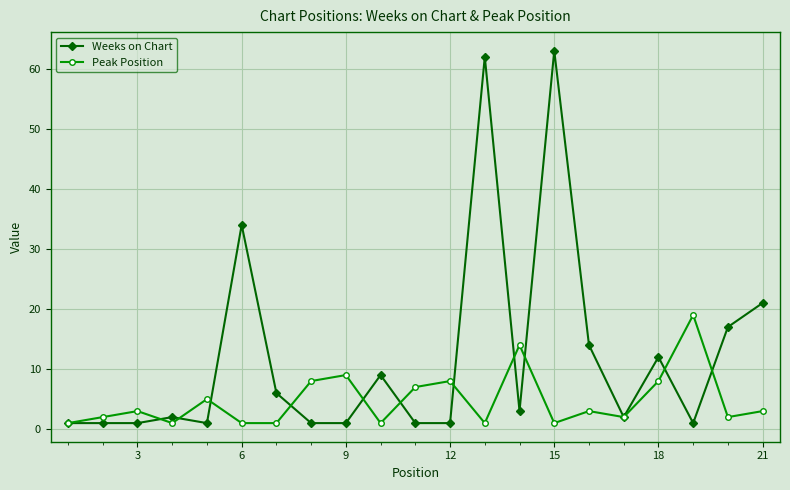

Which series has the largest range (max minus min)?

Weeks on Chart